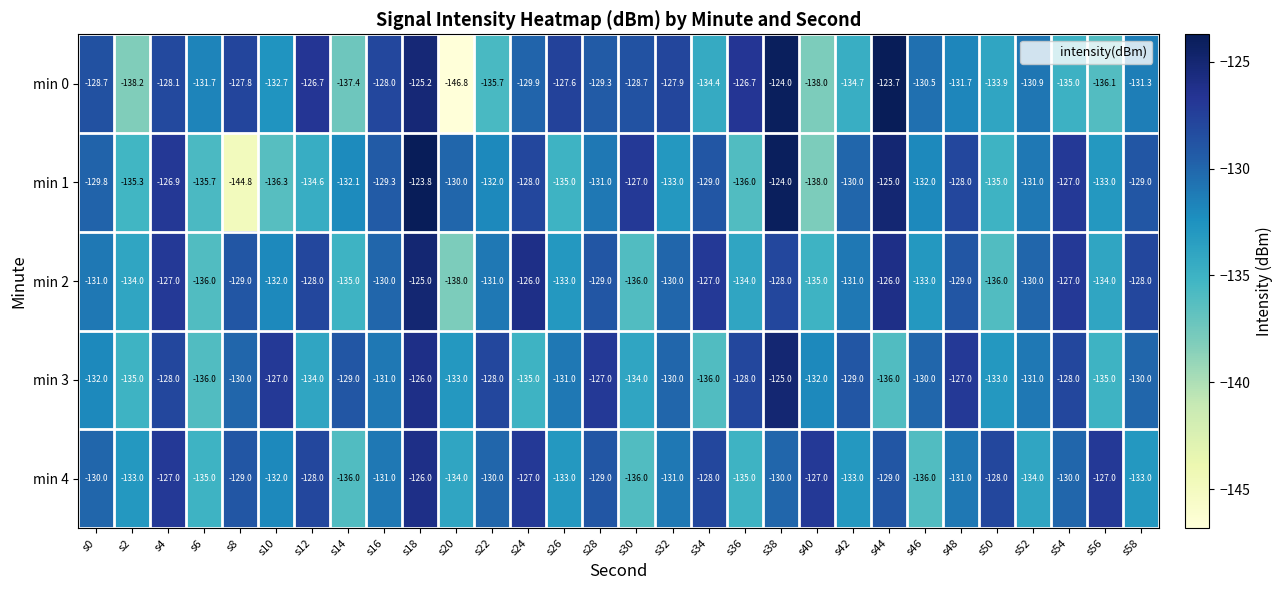

Is the value of min 2 at s28 greater than the value of min 4 at s26?

Yes